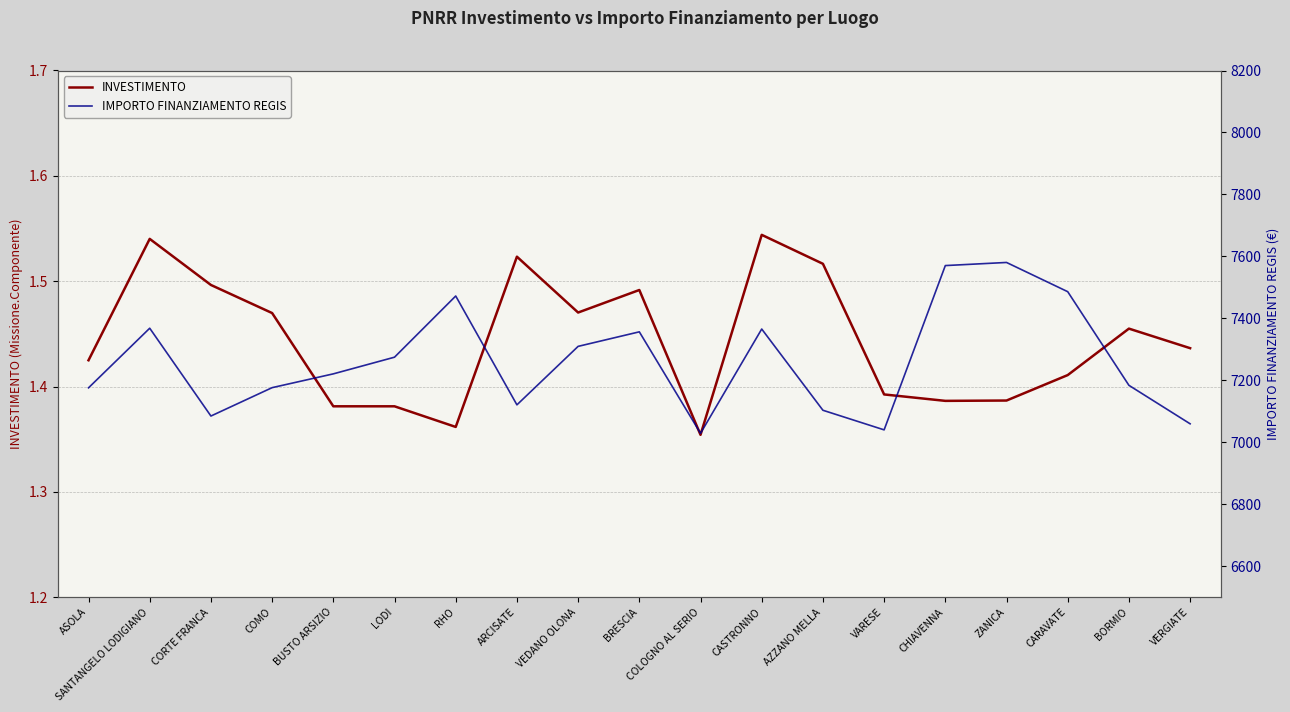

True or false: INVESTIMENTO and IMPORTO FINANZIAMENTO REGIS cross at least once.

False